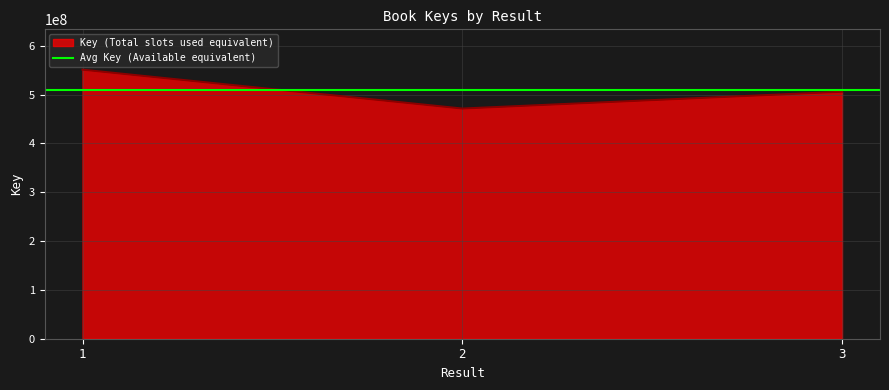

Read the value at 3.

506003870